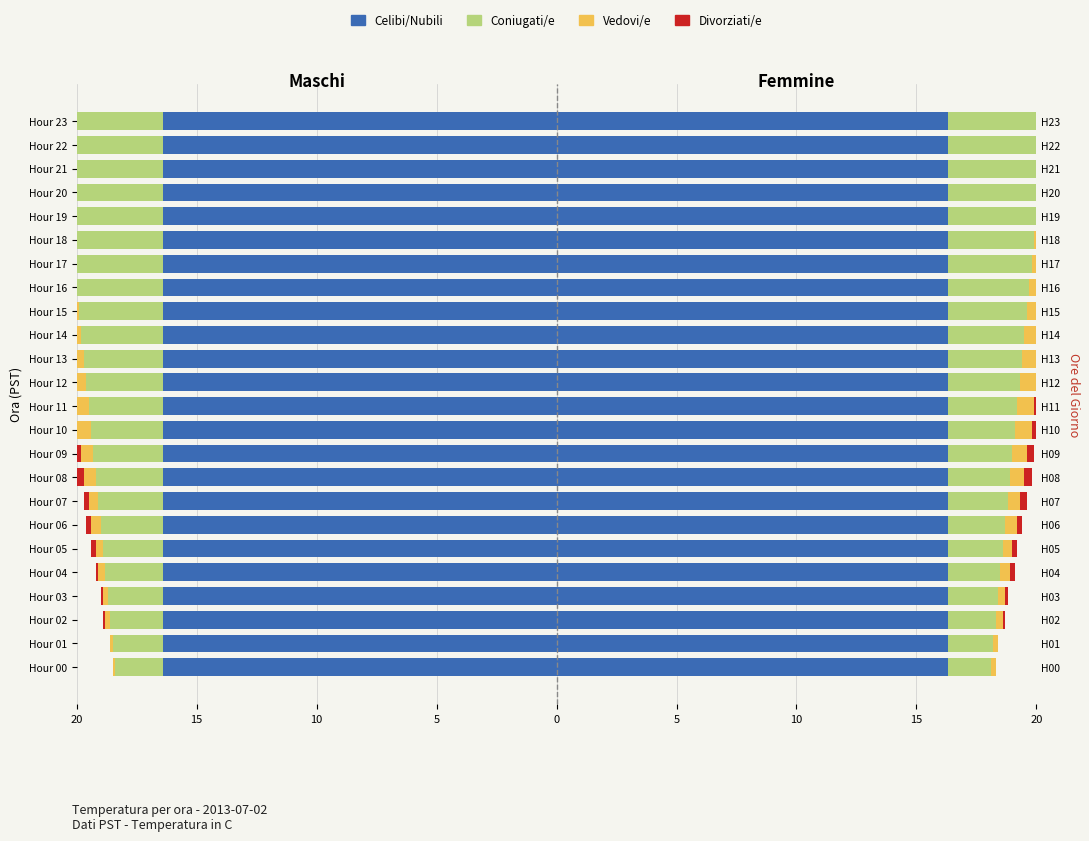

What is the difference between the highest and lowest values at 15?

2.9